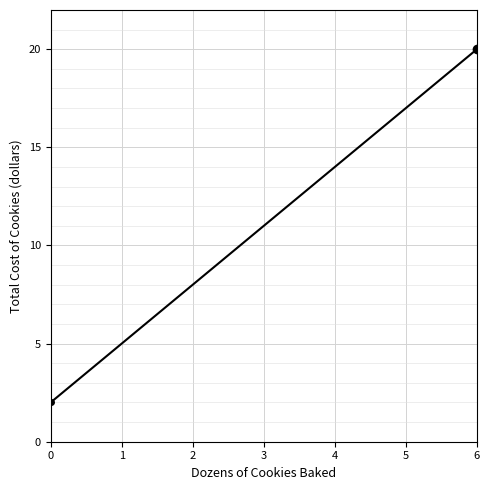

Which has a higher value, 5 or 4?

5